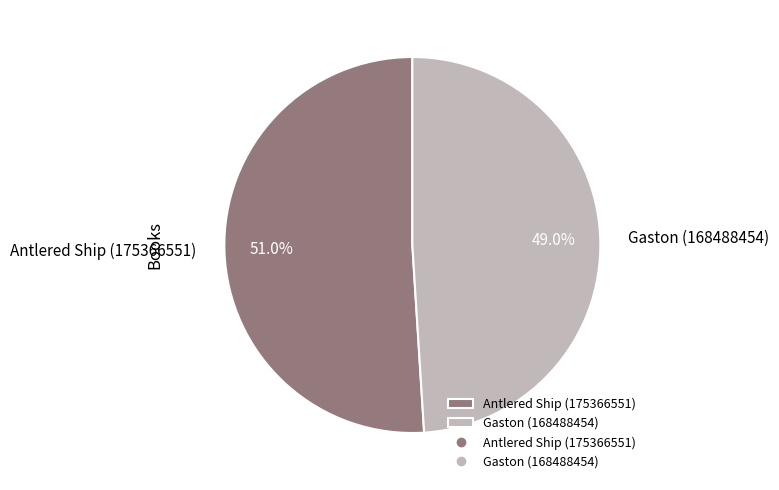

What is the largest slice in the pie chart?

Antlered Ship (175366551)